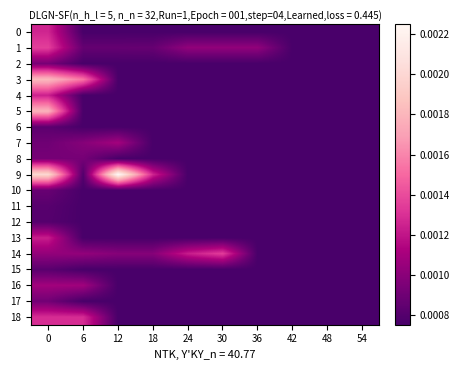

At which category does the chart reach its minimum across all series?

6